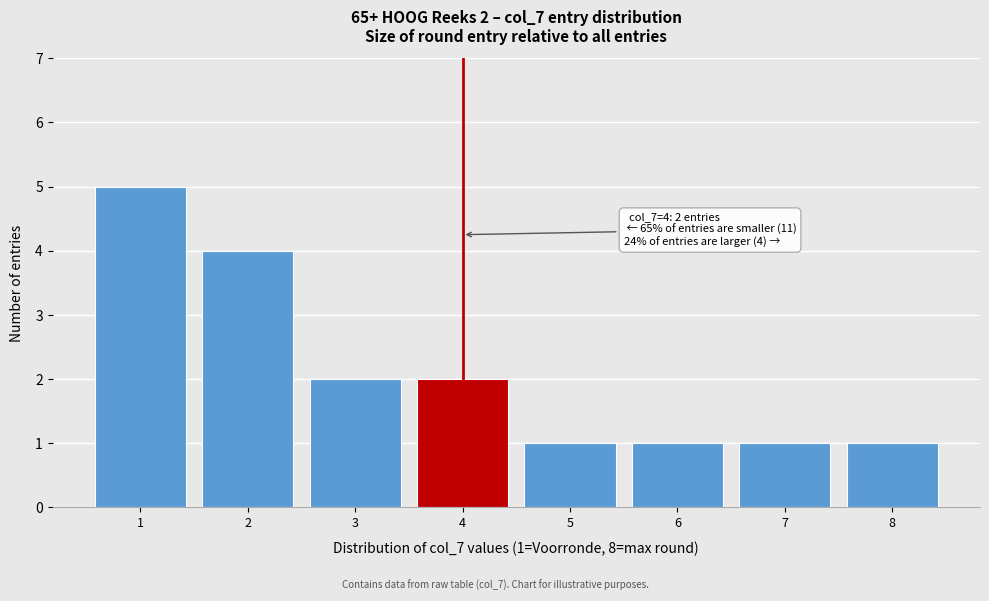

Which range on the x-axis has the tallest bar?

0.5 to 1.5